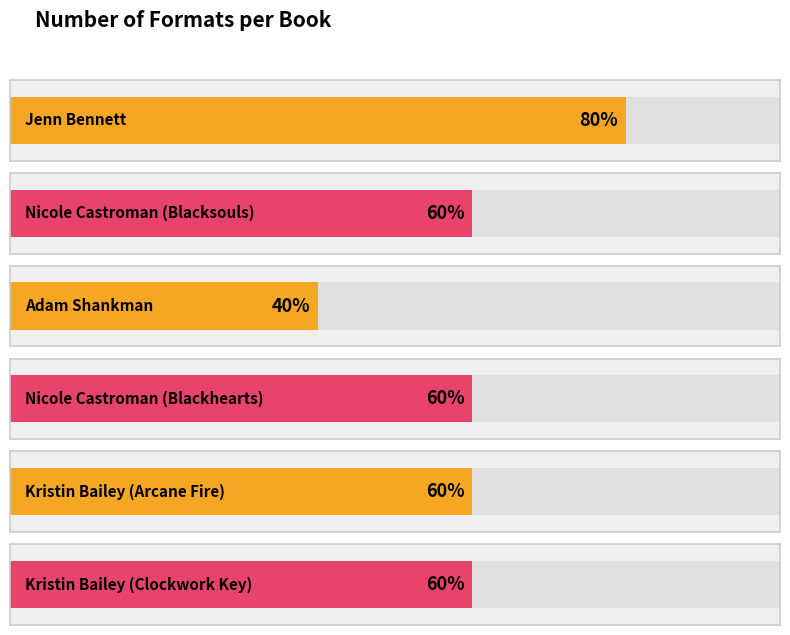

Approximately how many times larger is the value at Jenn Bennett compared to Kristin Bailey (Clockwork Key)?

1.3